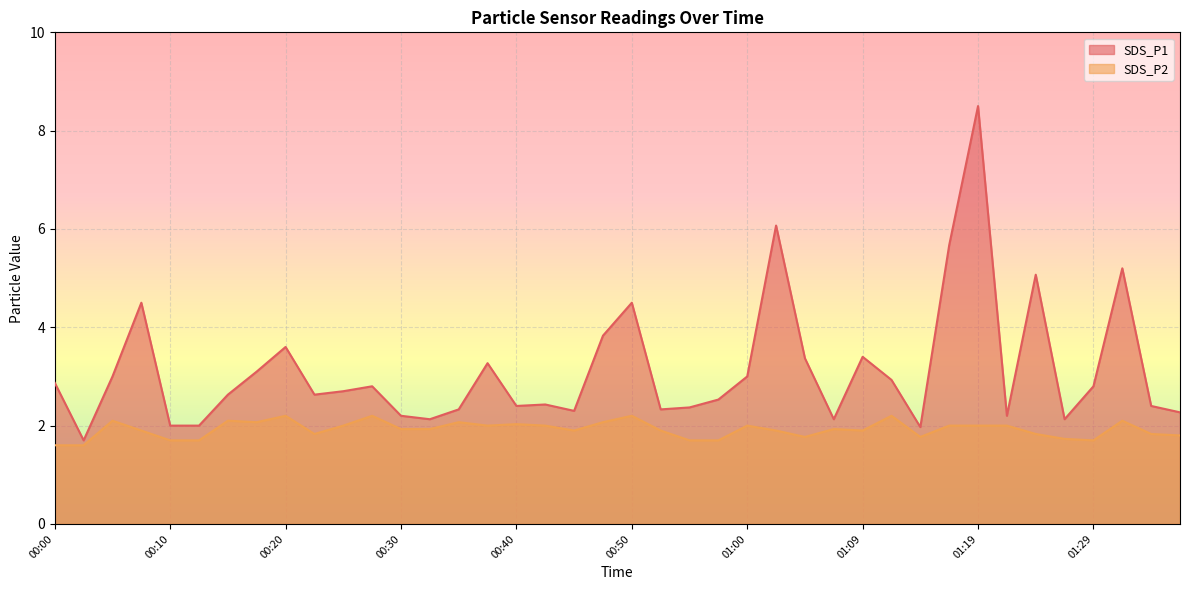

Which series has the largest range (max minus min)?

SDS_P1